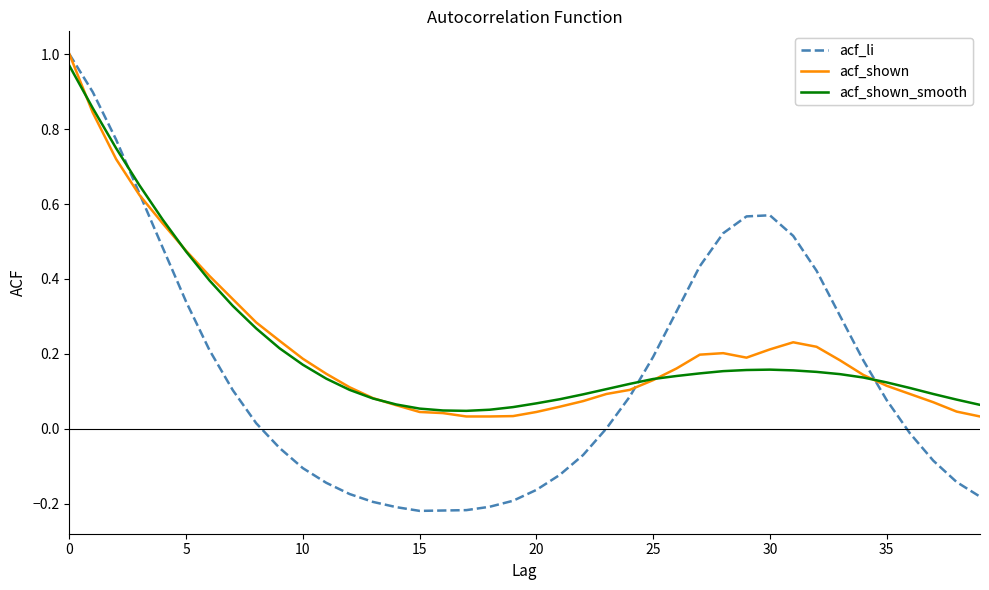

Which series has the widest spread of values?

acf_li